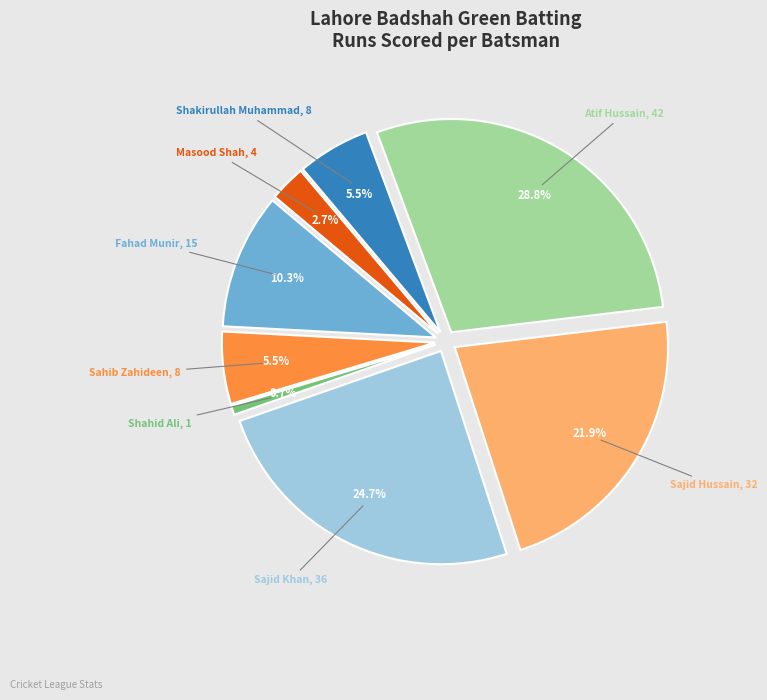

To the nearest percent, what is the difference between the Shakirullah Muhammad and Sajid Hussain slice percentages?

16%